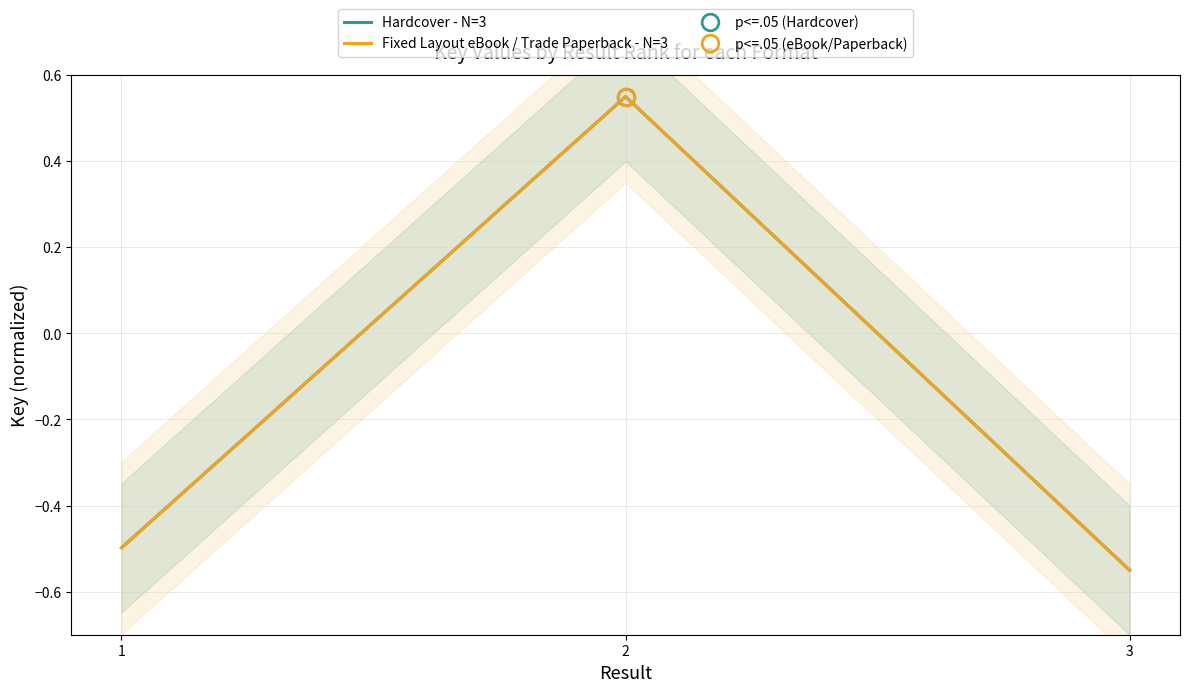

How many data points in Hardcover - N=3 are above 0?

1